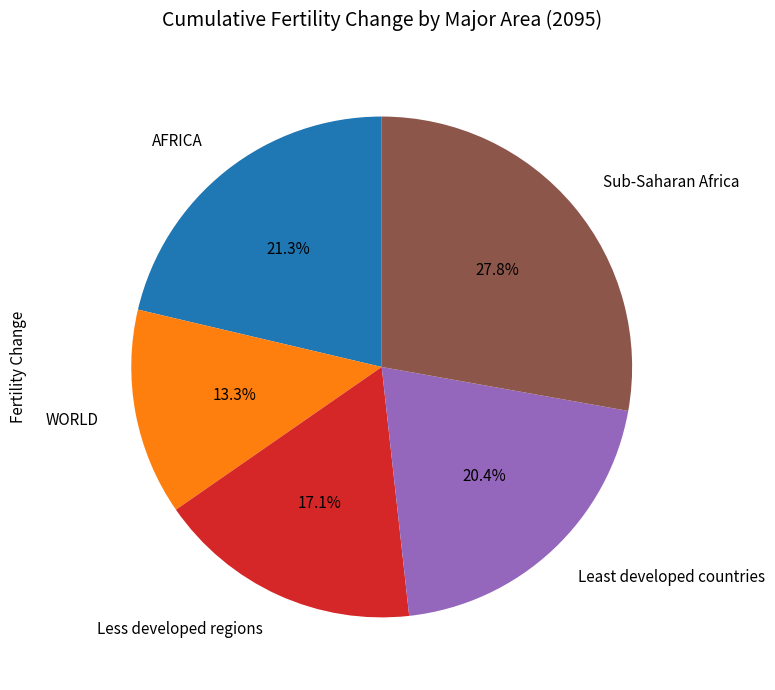

Is there a majority slice in this chart?

No